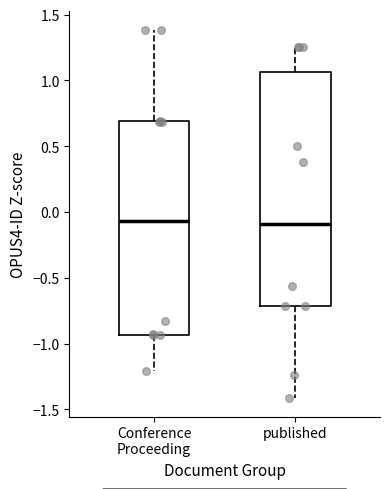

Reading left to right, transcribe this box plot: for each box, give where its median line is, the range the box spans, and where its two whiskers end, as read against the y-axis. The values are not printed on the chart, so give them approximately, as read against the axis.

Conference Proceeding: median -0.05, box -0.95 to 0.70, whiskers -1.20 to 1.40
published: median -0.10, box -0.70 to 1.05, whiskers -1.40 to 1.25